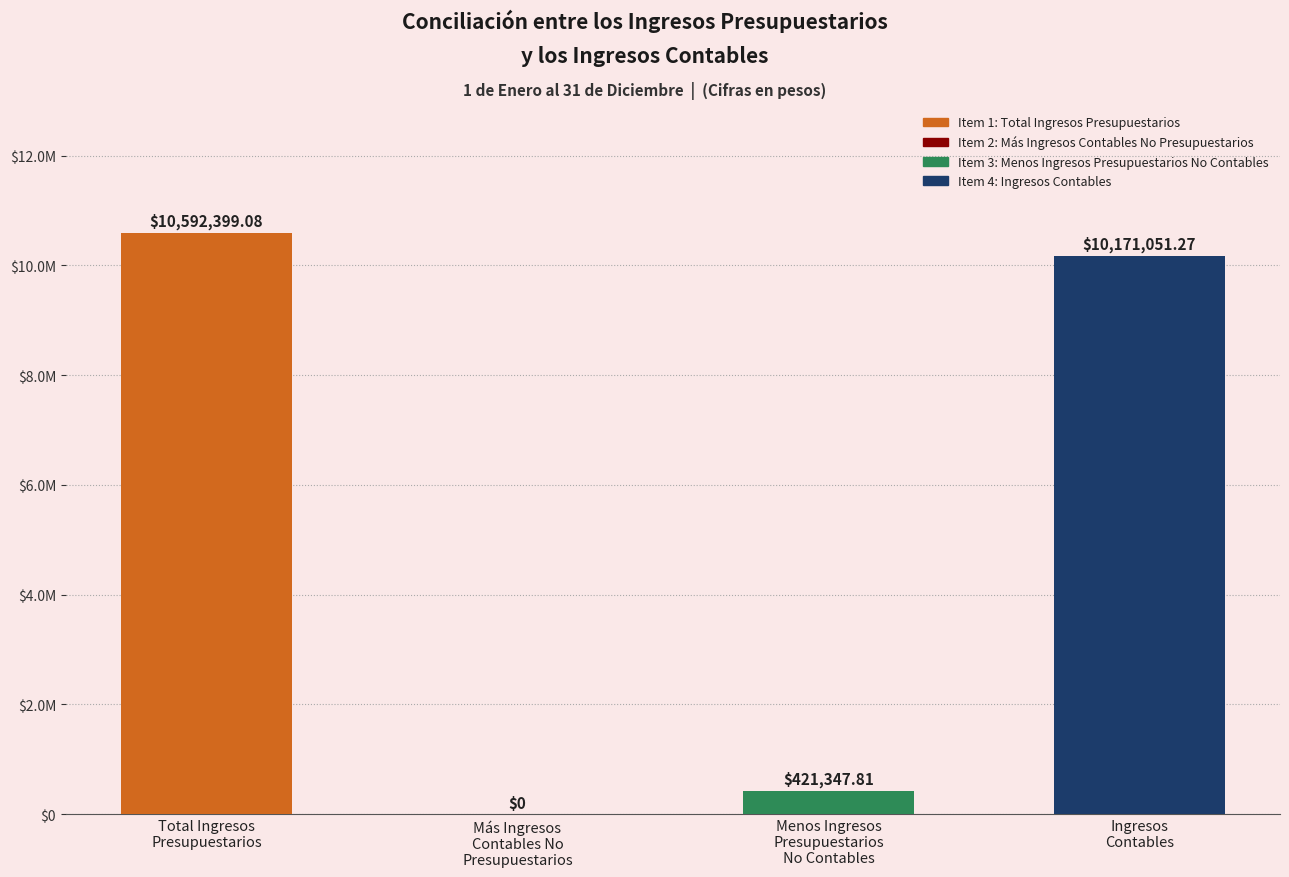

What is the change in value from Total Ingresos
Presupuestarios to Más Ingresos
Contables No
Presupuestarios?

-10592399.1